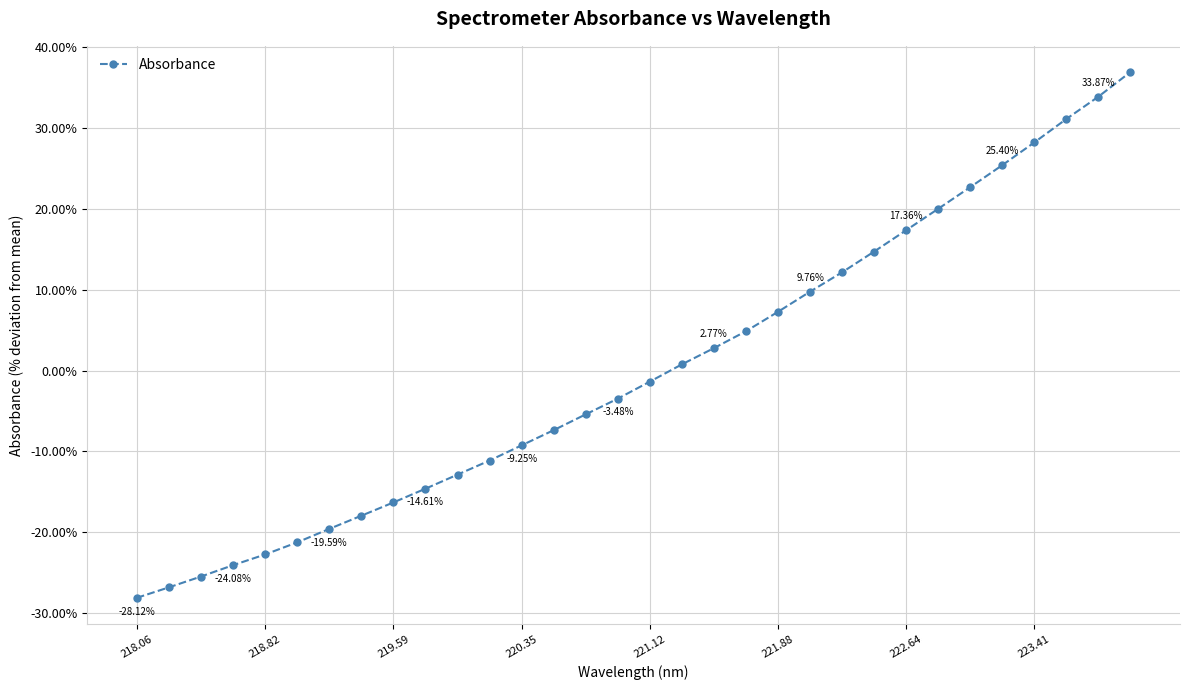

Is this an area chart (filled region under the line)?

No